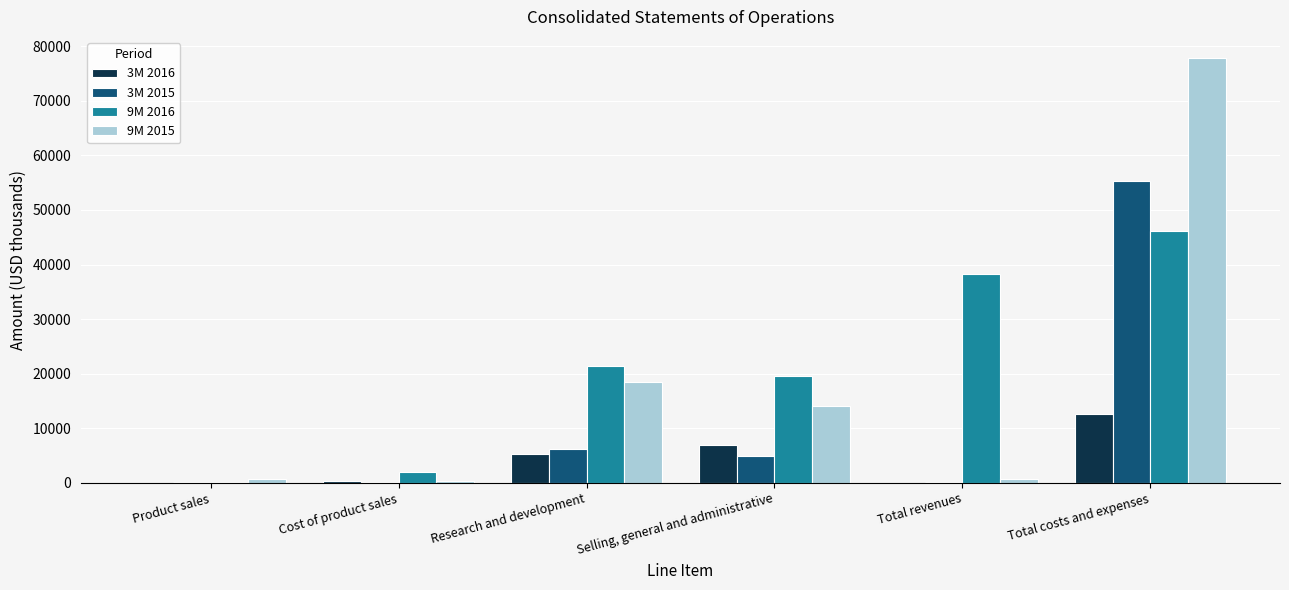

What is the difference between the 3M 2016 values at Selling, general and administrative and Total revenues?

6884